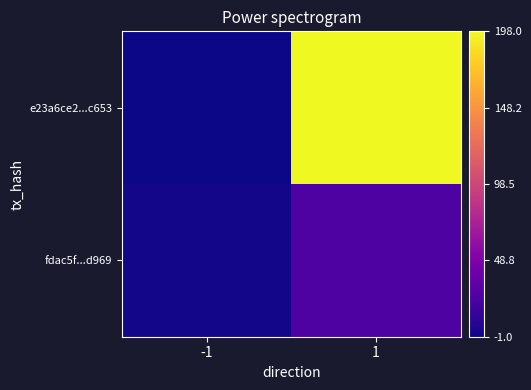

Count the number of data series in this chart.

2